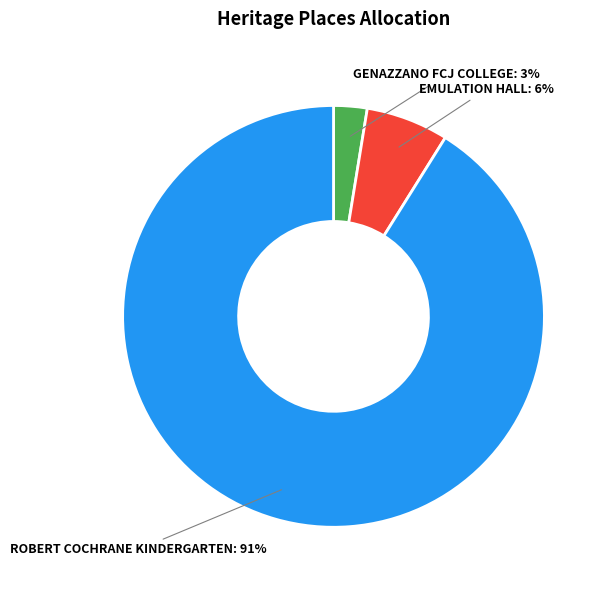

Rank the categories by value from lowest to highest.

GENAZZANO FCJ COLLEGE, EMULATION HALL, ROBERT COCHRANE KINDERGARTEN